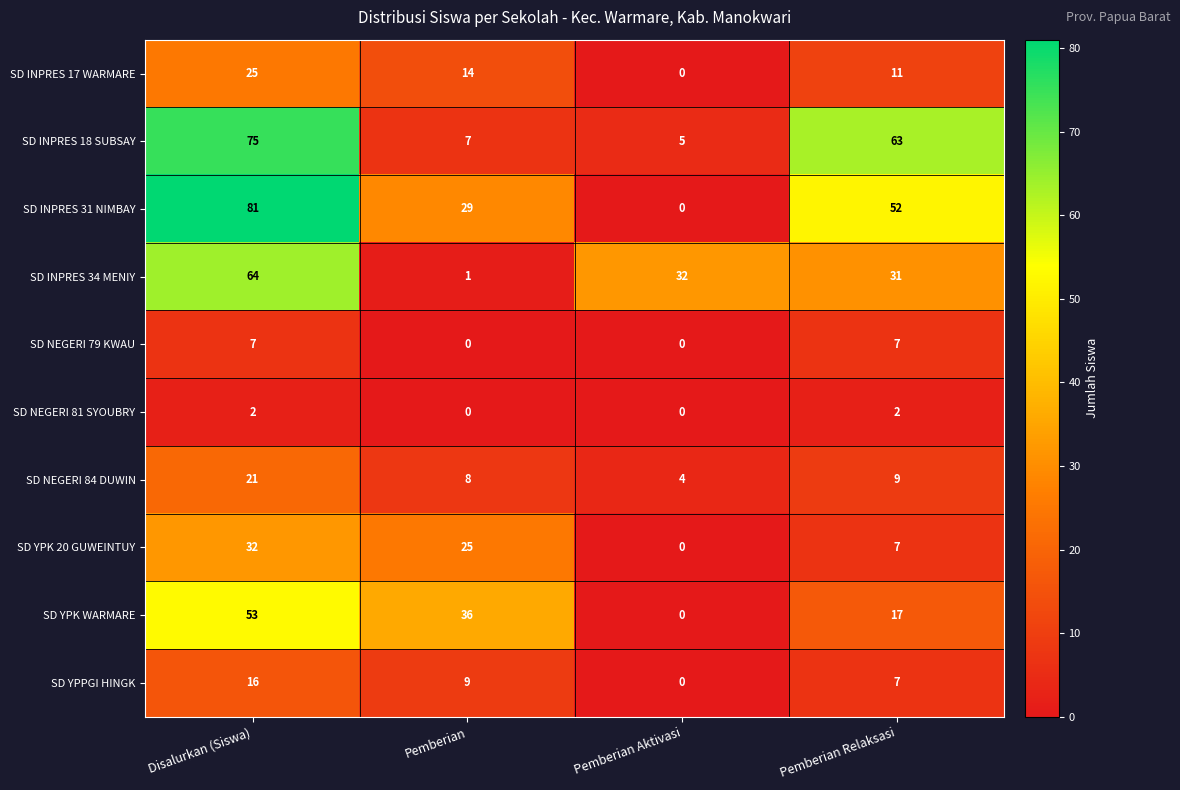

How many SD YPK 20 GUWEINTUY values are between 7 and 32?

3